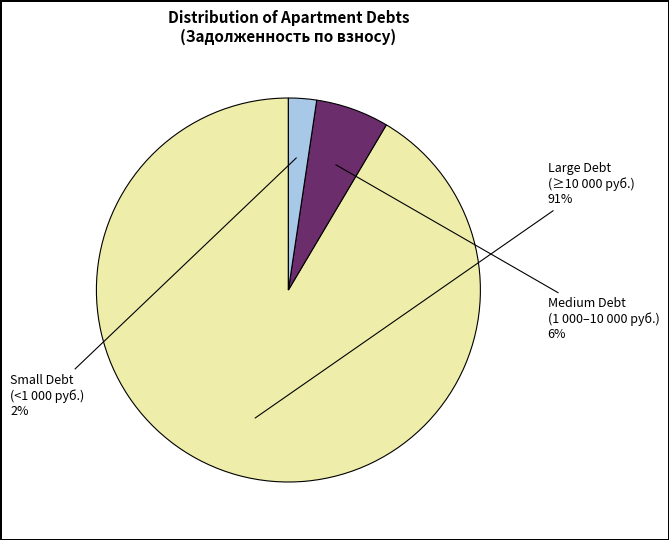

Which category has the smallest portion of the pie?

Small Debt (<1 000 руб.)